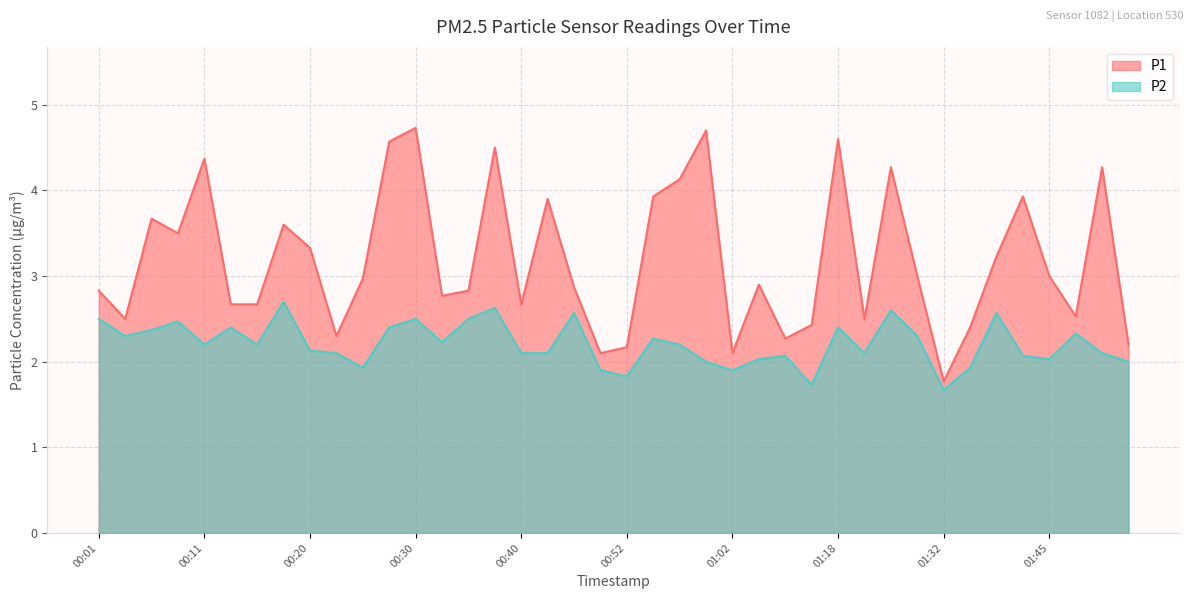

Reading left to right, extract all data points from this chart.

P1: 2.8	2.5	3.7	3.5	4.4	2.7	2.7	3.6	3.3	2.3	3.0	4.6	4.7	2.8	2.8	4.5	2.7	3.9	2.9	2.1	2.2	3.9	4.1	4.7	2.1	2.9	2.3	2.4	4.6	2.5	4.3	3.0	1.8	2.4	3.2	3.9	3.0	2.5	4.3	2.2
P2: 2.5	2.3	2.4	2.5	2.2	2.4	2.2	2.7	2.1	2.1	1.9	2.4	2.5	2.2	2.5	2.6	2.1	2.1	2.6	1.9	1.8	2.3	2.2	2.0	1.9	2.0	2.1	1.7	2.4	2.1	2.6	2.3	1.7	1.9	2.6	2.1	2.0	2.3	2.1	2.0